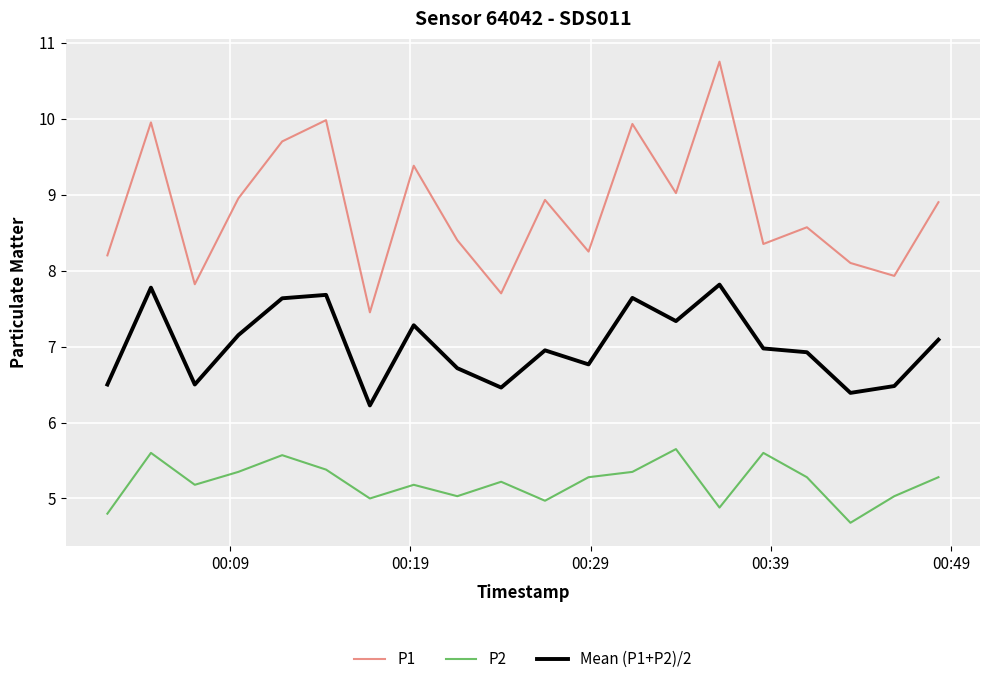

Which series has the largest total across all categories?

P1